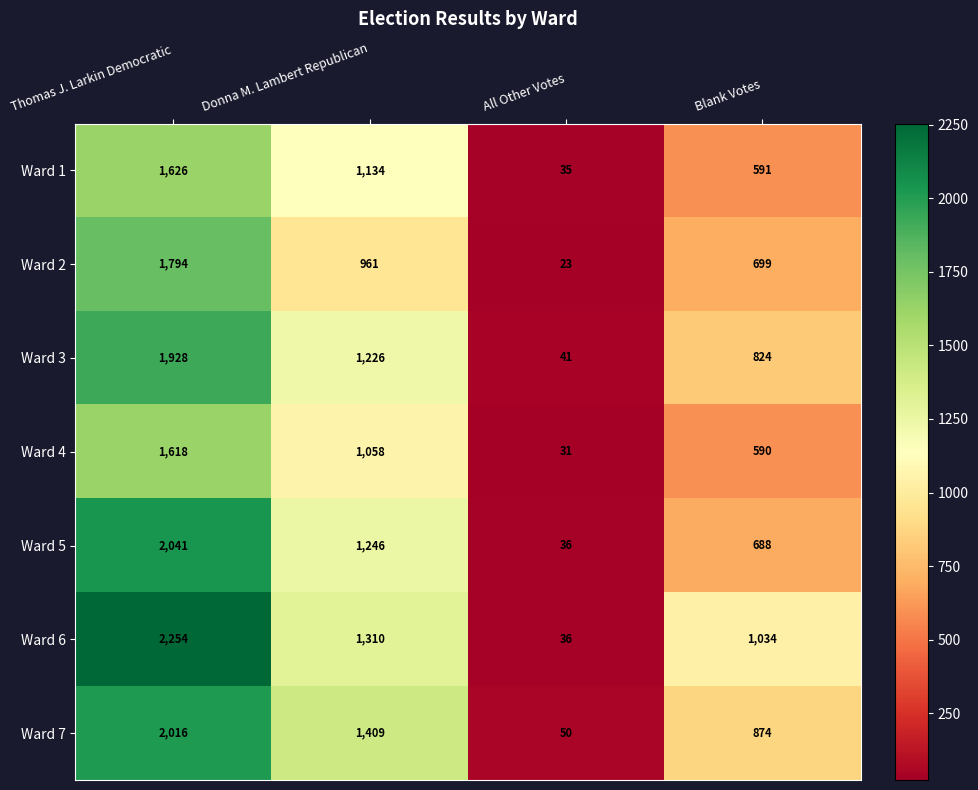

At which category is the sum across all series the highest?

Thomas J. Larkin Democratic